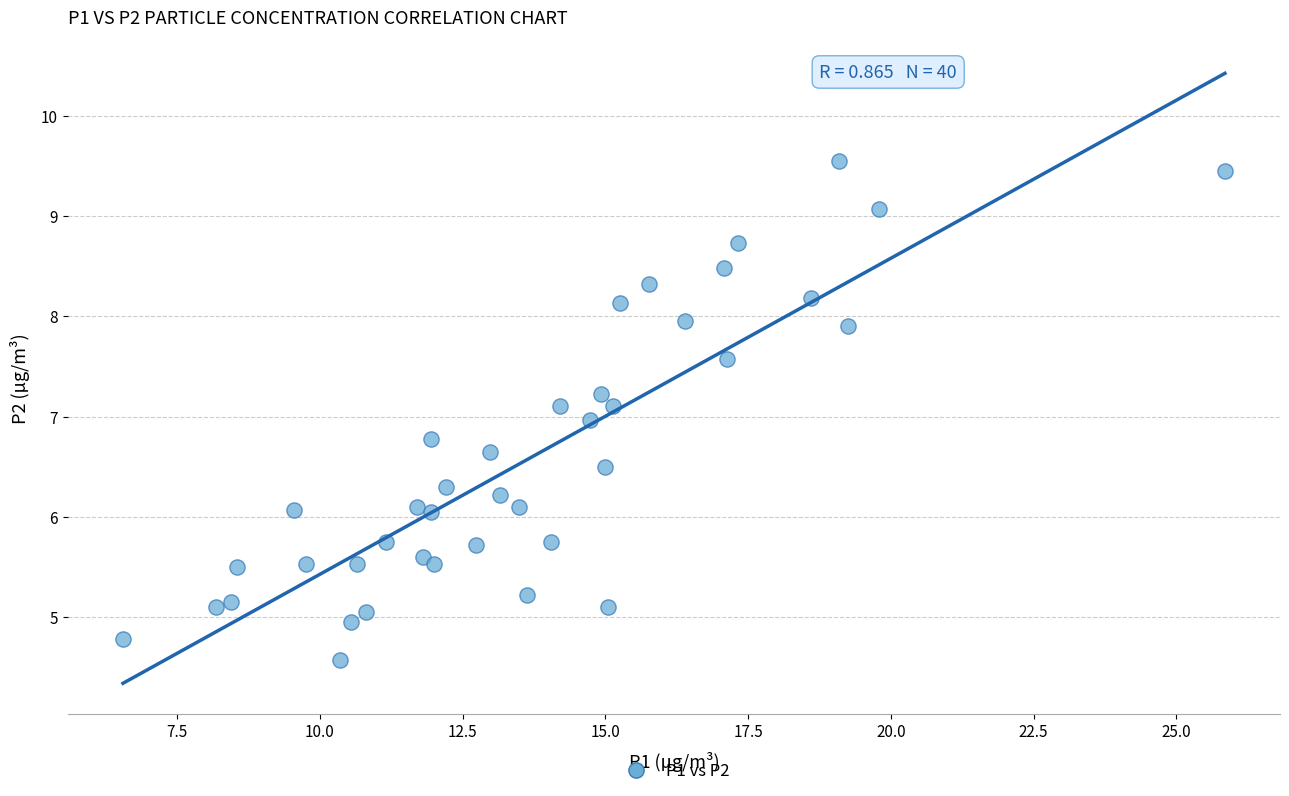

What is the range of X values (max minus min)?

19.3